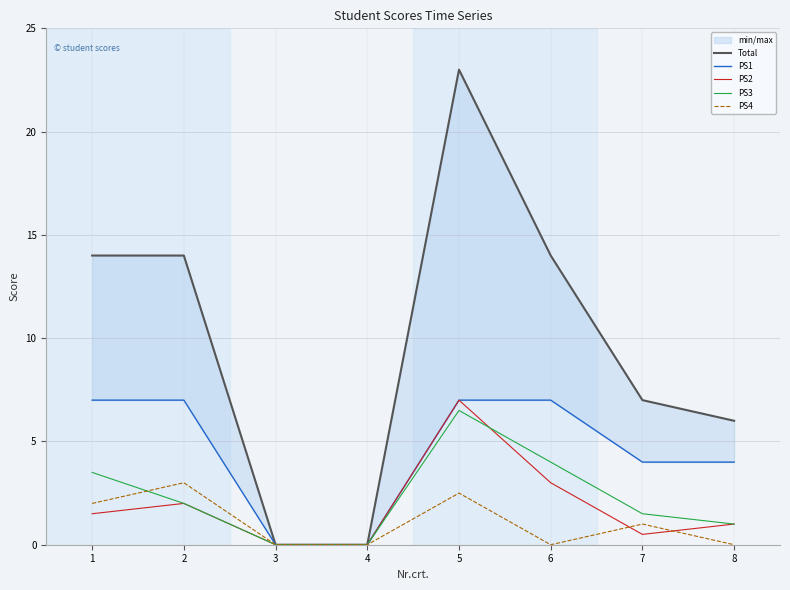

True or false: Total has more than 1 interior local peaks.

False